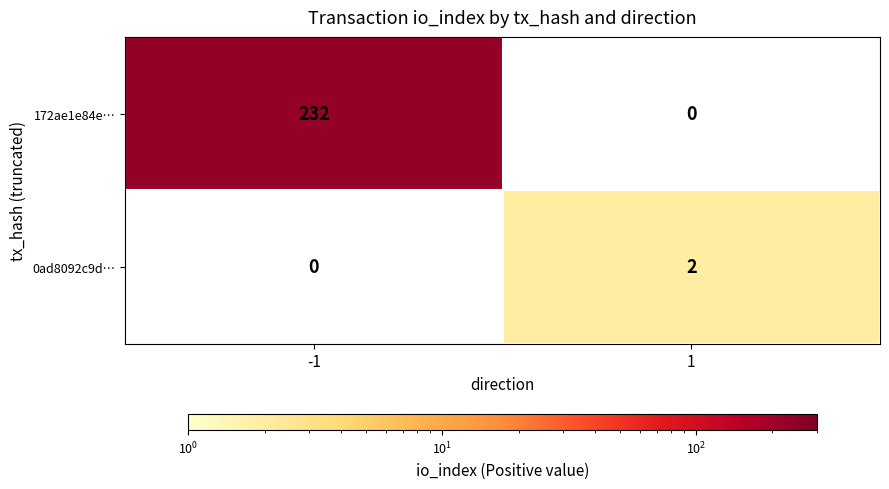

What is the greatest value displayed?

232.0